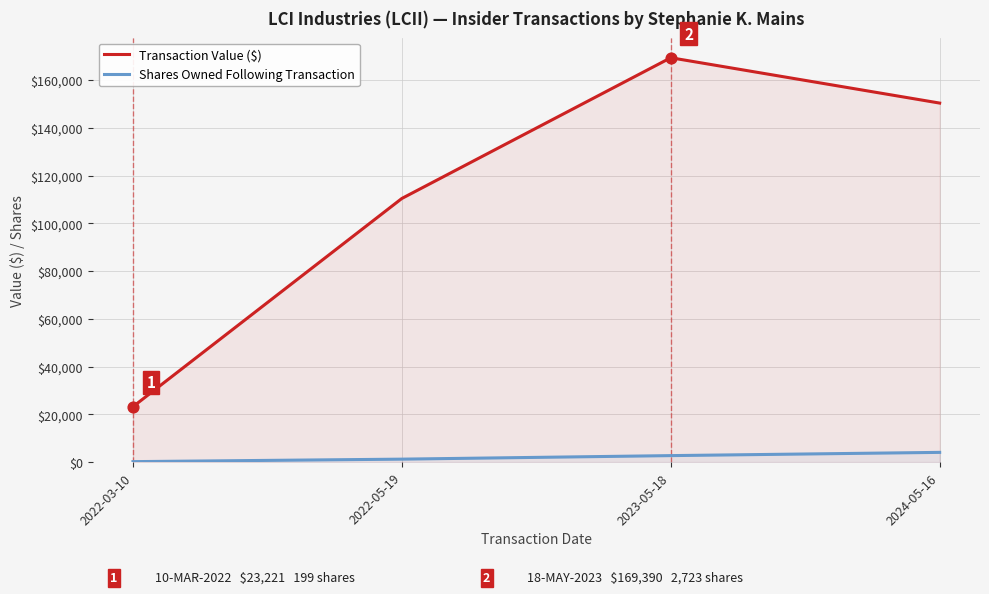

What is the total value across all series at 2023-05-18?

172113